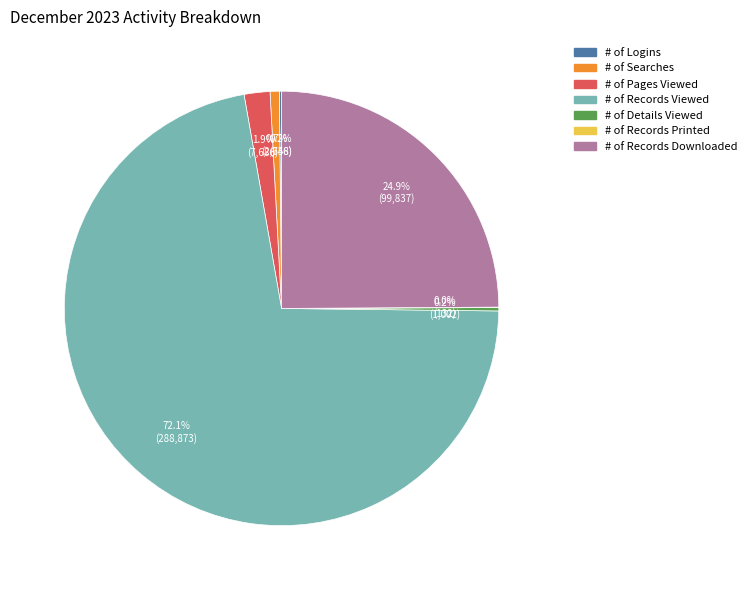

What percentage do # of Pages Viewed and # of Records Viewed together represent?

74.0%